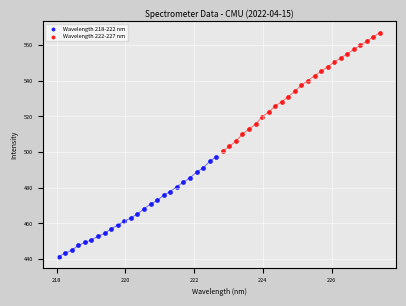

Which series contains the lowest Y value?

Wavelength 218-222 nm